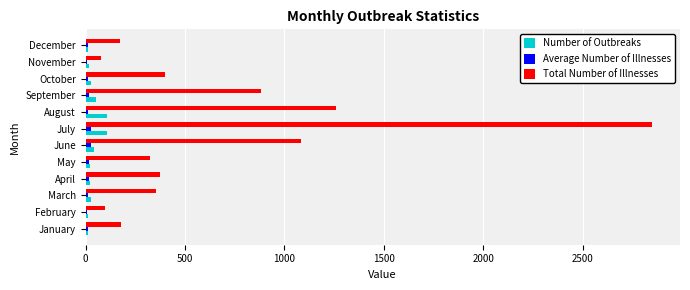

How many categories are shown in the chart?

12